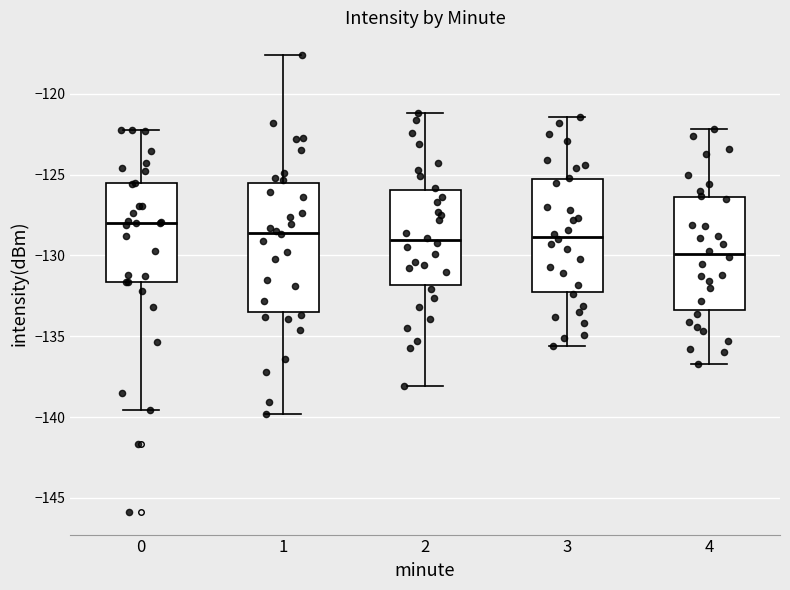

Comparing the boxes themselves (not the whiskers), which one is the tallest?

1